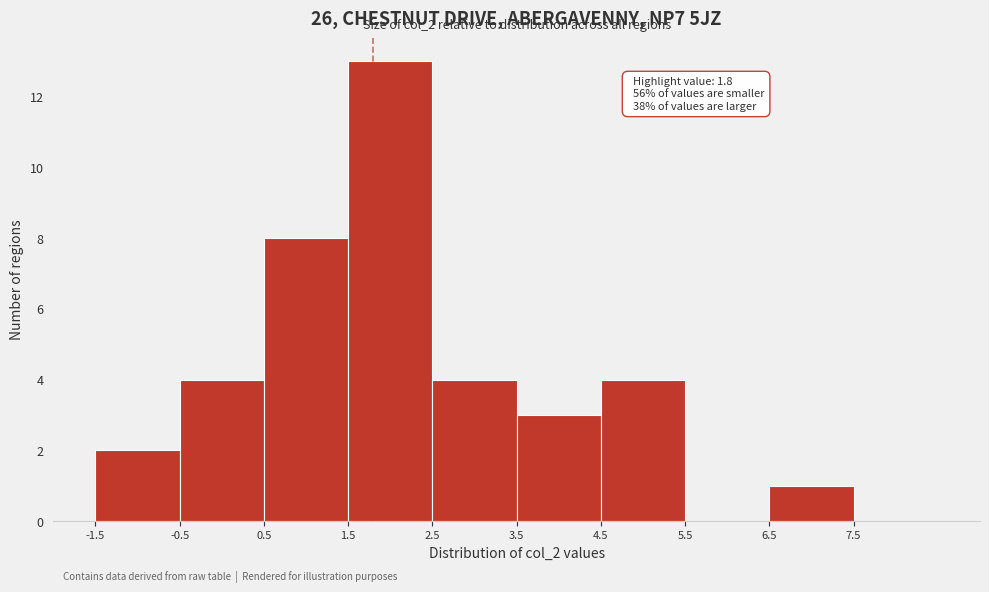

Which range on the x-axis has the tallest bar?

1.5 to 2.5